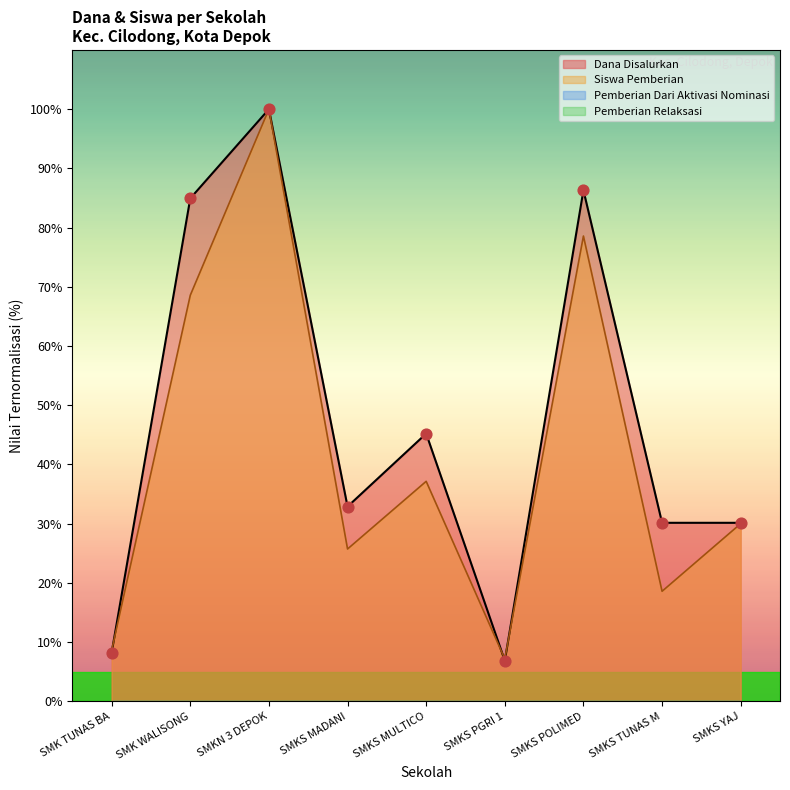

At how many categories does at least one series exceed 89?

1